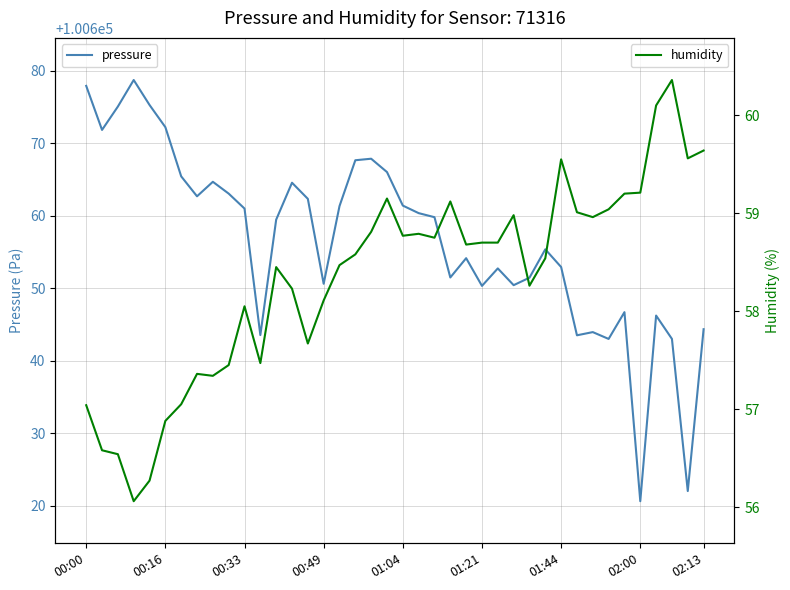

Reading right to left, what are all the values shown in this chart?

pressure: 100644.4	100622.1	100643.0	100646.2	100620.7	100646.7	100643.0	100644.0	100643.5	100652.9	100655.4	100651.5	100650.4	100652.8	100650.3	100654.2	100651.5	100659.8	100660.4	100661.4	100666.0	100667.9	100667.7	100661.3	100650.6	100662.3	100664.6	100659.5	100643.6	100661.0	100663.1	100664.7	100662.7	100665.4	100672.2	100675.3	100678.7	100675.1	100671.8	100677.9
humidity: 59.6	59.6	60.4	60.1	59.2	59.2	59.0	59.0	59.0	59.5	58.5	58.3	59.0	58.7	58.7	58.7	59.1	58.8	58.8	58.8	59.1	58.8	58.6	58.5	58.1	57.7	58.2	58.5	57.5	58.0	57.5	57.3	57.4	57.0	56.9	56.3	56.1	56.5	56.6	57.0